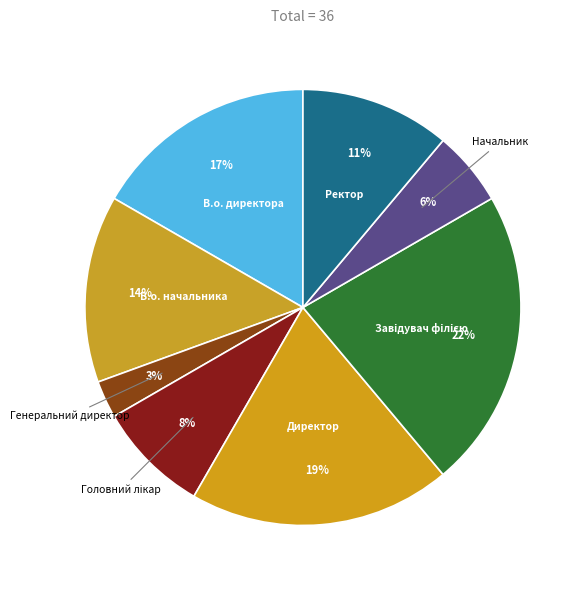

Which category has the smallest portion of the pie?

Генеральний директор